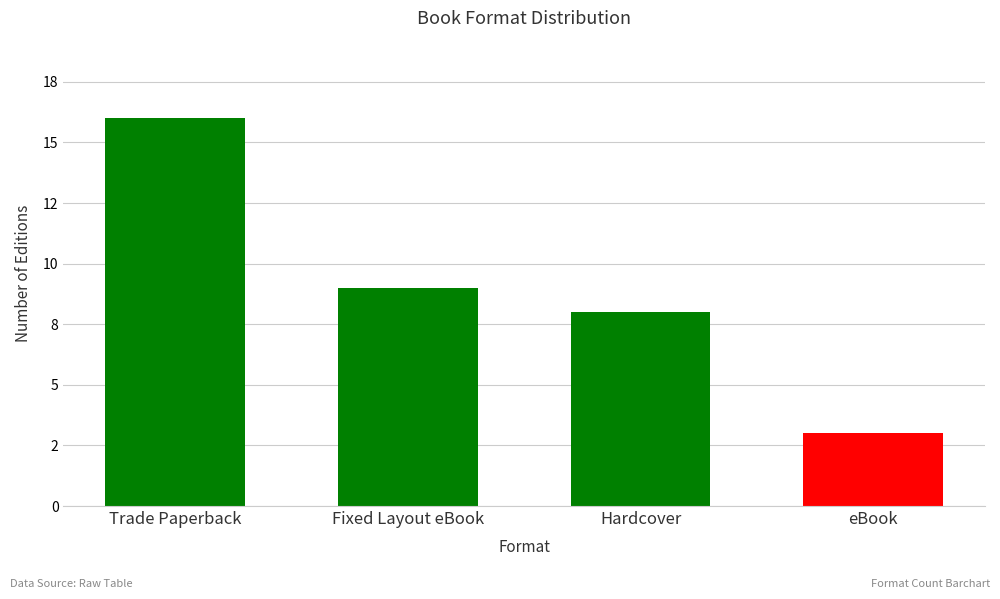

Does the chart contain any negative values?

No